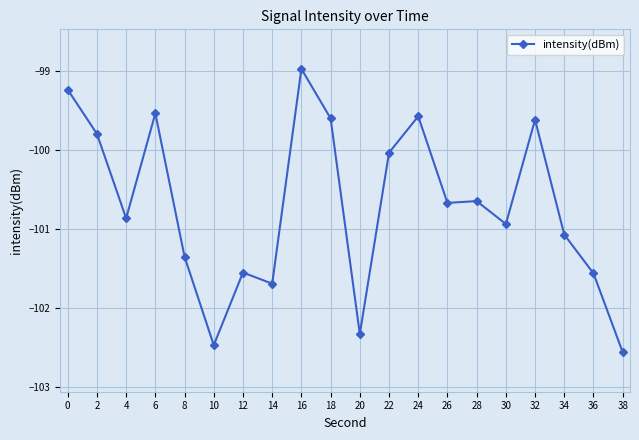

What is the difference between the second highest and minimum values?

3.3